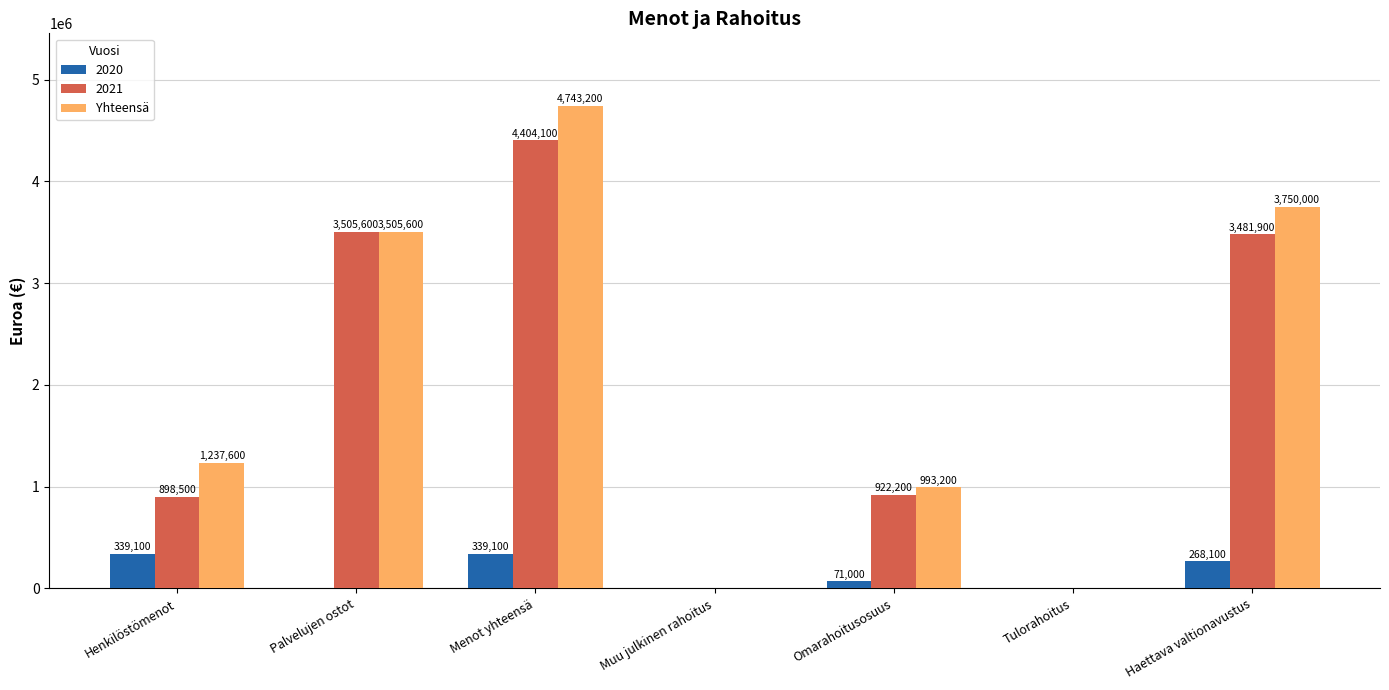

How many 2020 values are between 0 and 339100?

7